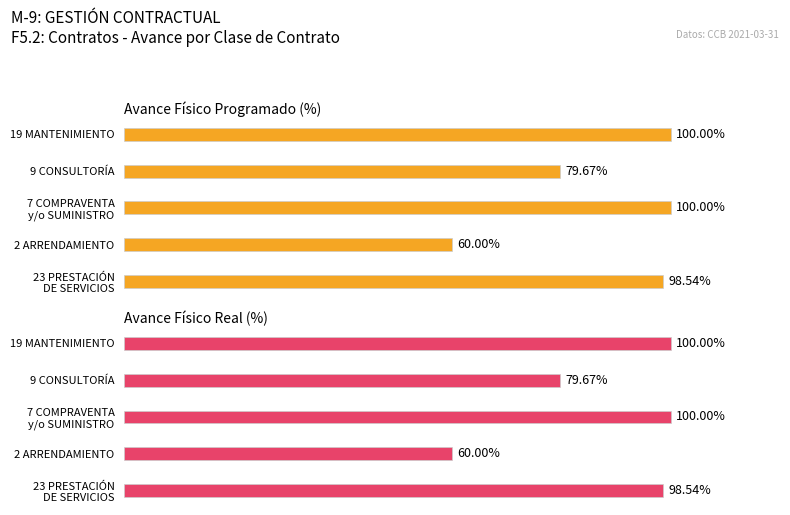

What is the maximum value for PORCENTAJE DE AVANCE FÍSICO PROGRAMADO?

100.0